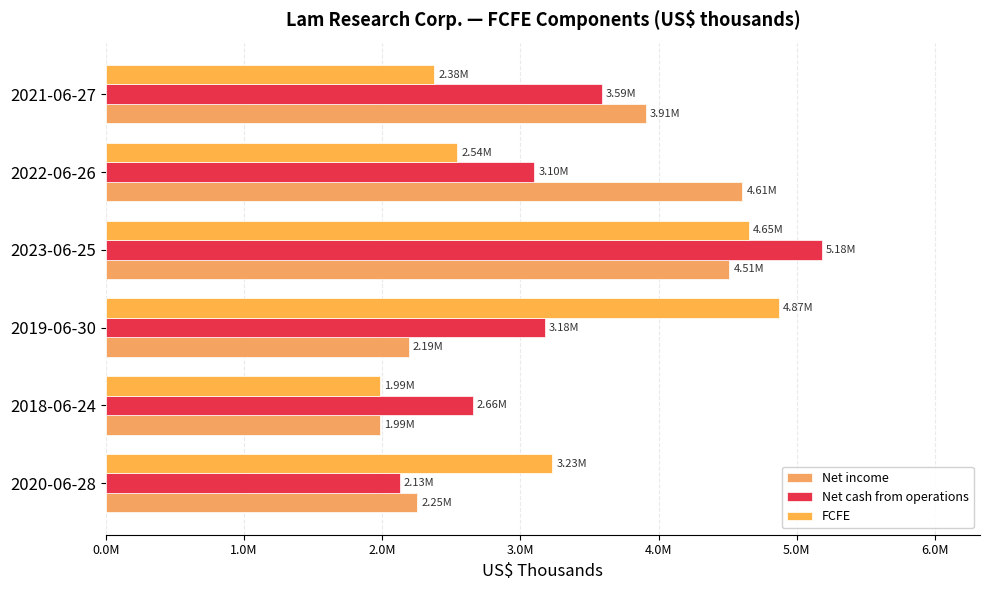

How many data points in Net income are above 3908458?

2